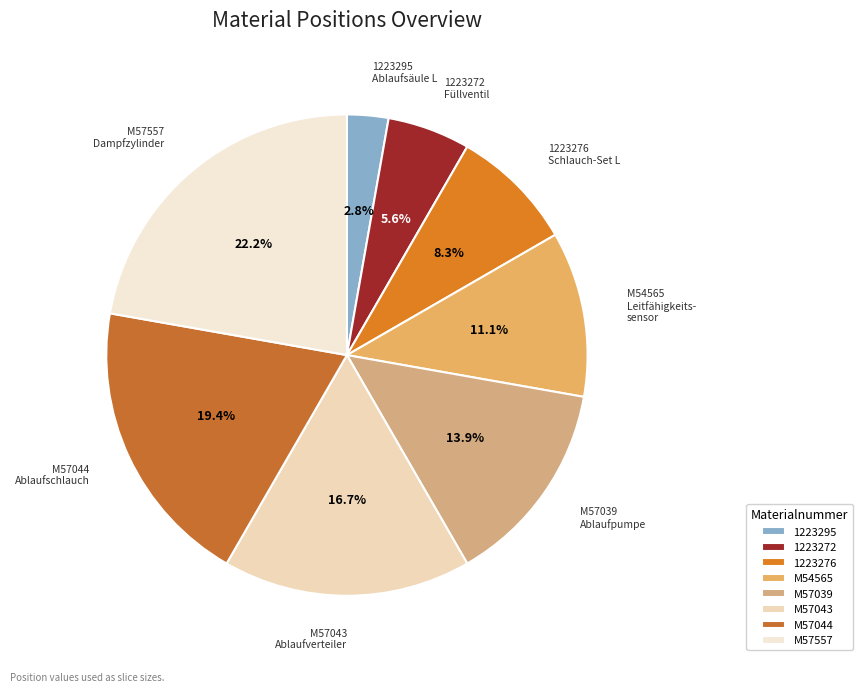

What percentage is NOT represented by M57043?

83.3%